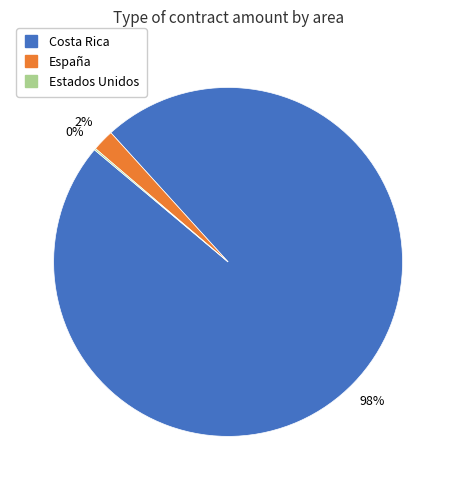

To the nearest percent, what is the average slice percentage?

33%